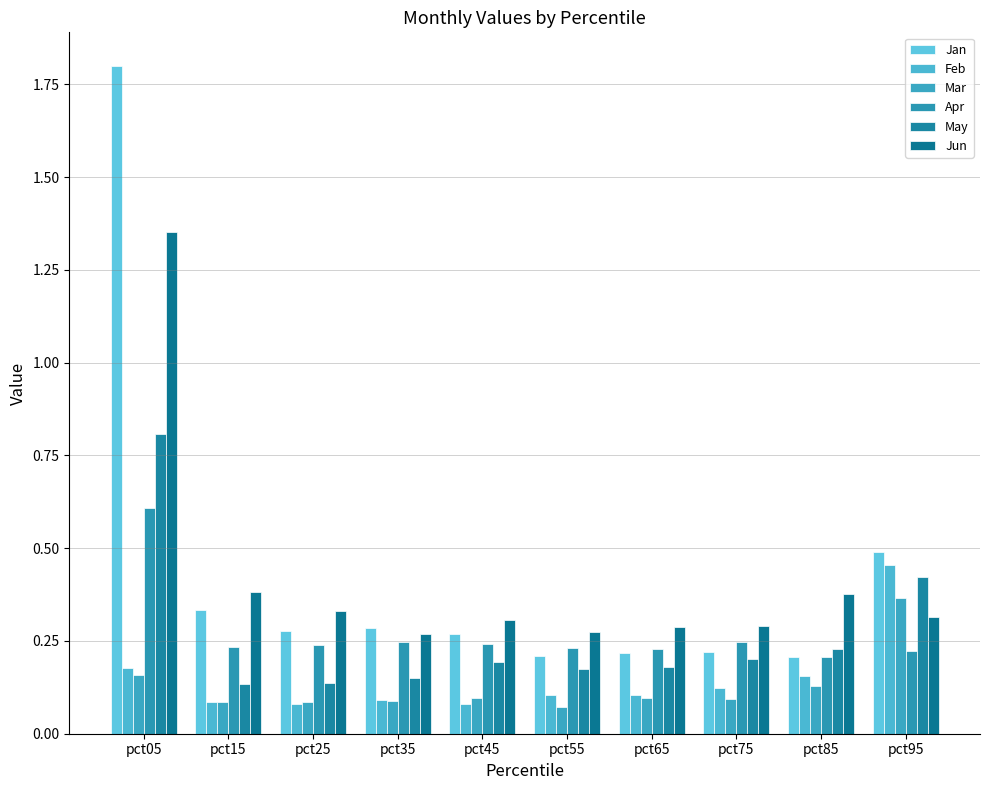

Read the Feb value at pct25.

0.1